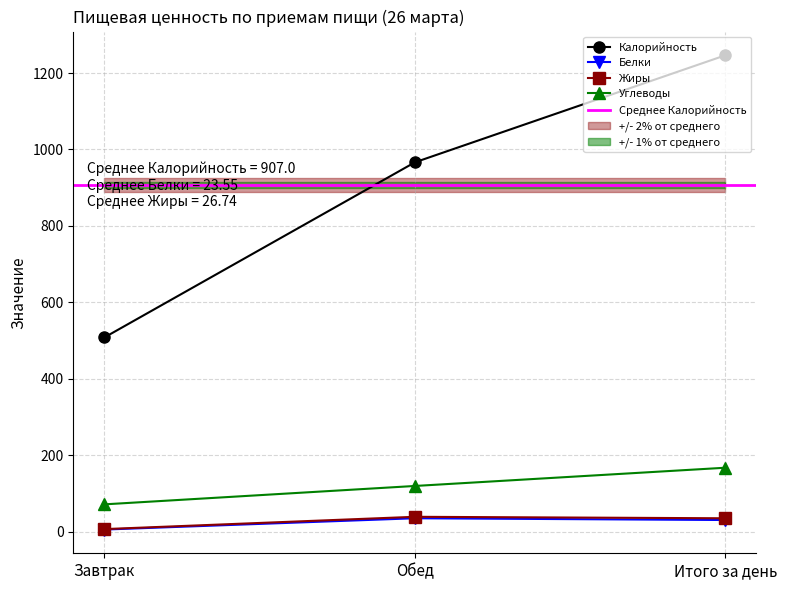

Reading left to right, transcribe all the data shown in this chart.

Калорийность: 508.1	966.4	1246.6
Белки: 5.4	35.0	30.4
Жиры: 6.6	38.8	34.9
Углеводы: 71.3	119.5	167.2